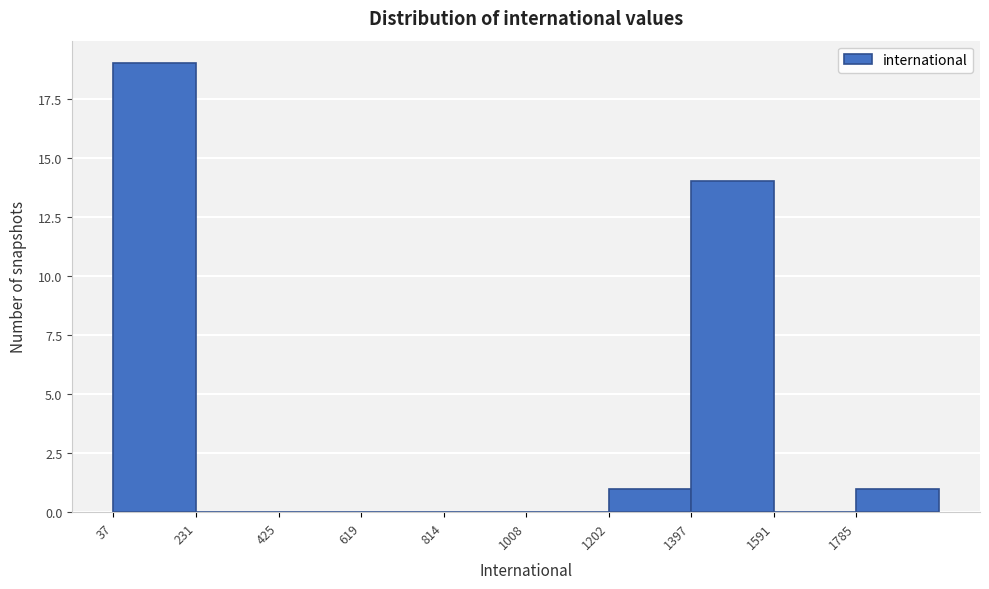

What is the height of the bar covering 1780 to 1980 on the x-axis? Neither the bar edges nor the heights are printed on the chart, so give them approximately, as read against the axes.

1